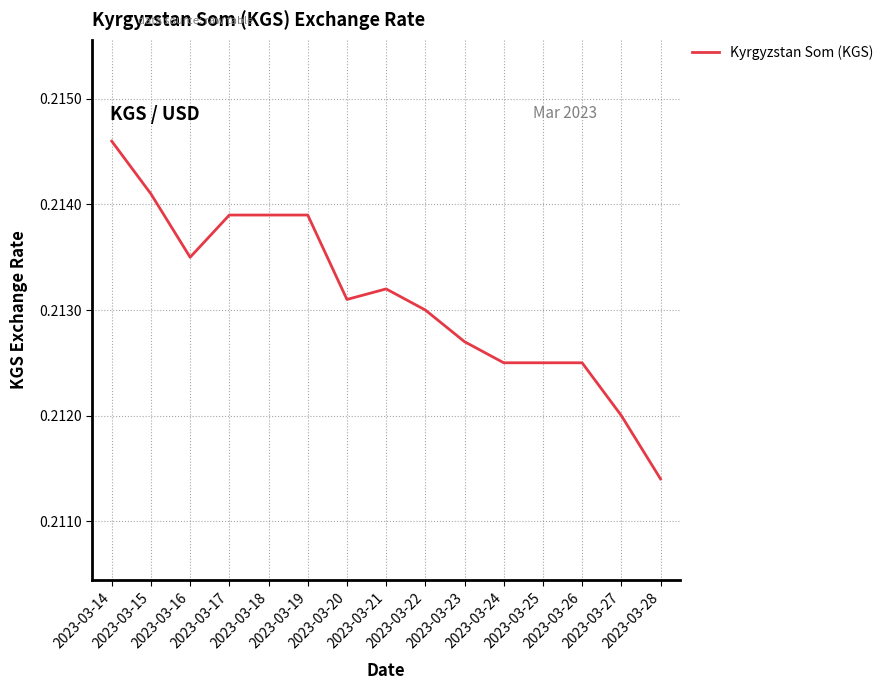

The chart shows a value of 0.0 at 2023-03-18. True or false?

False